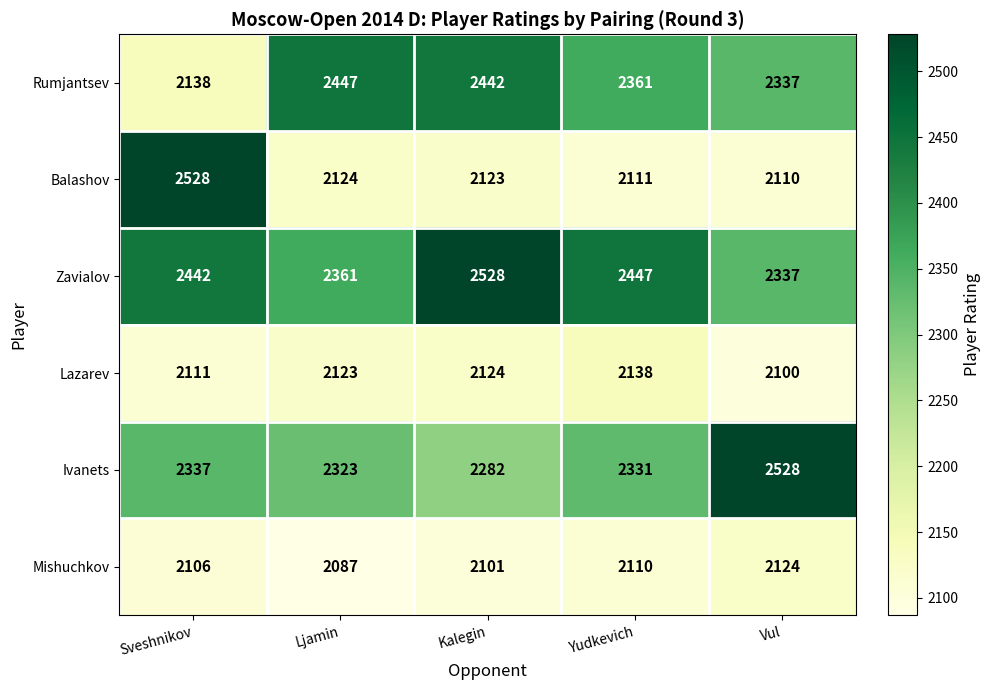

Where is Lazarev nearest to the value 2119?

Ljamin